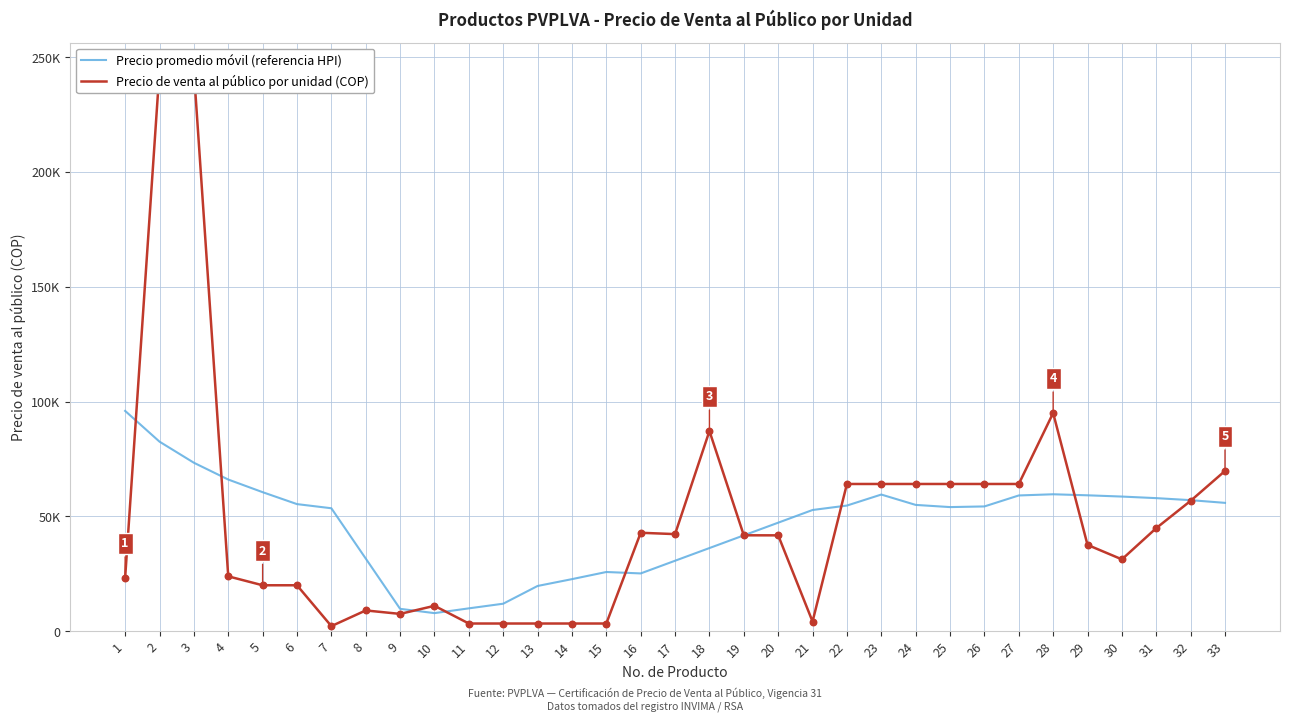

What is the total value across all series at 22?

118780.9